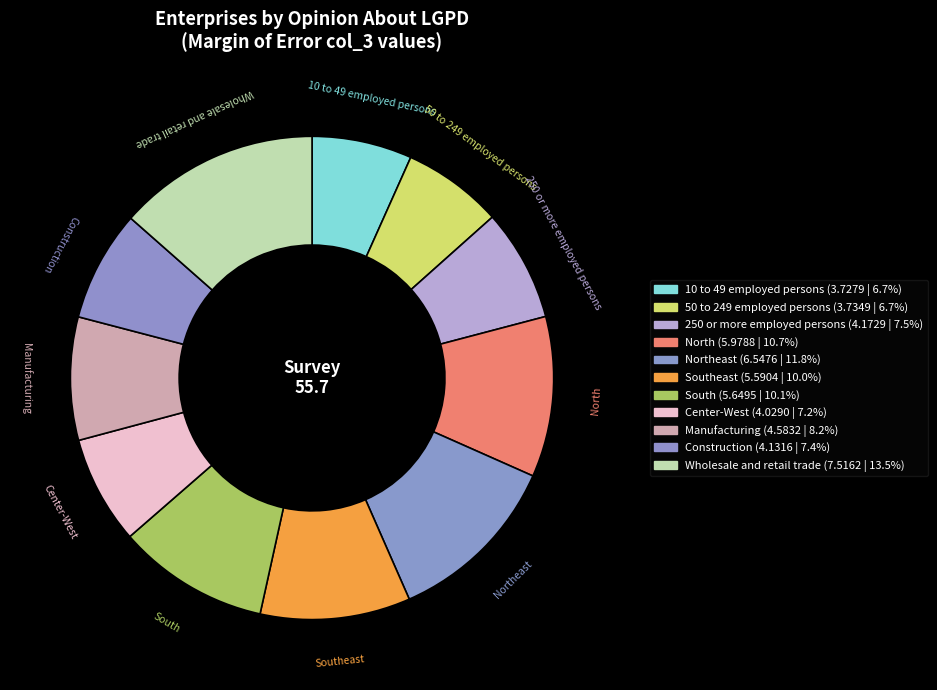

Count the number of slices in the pie.

11